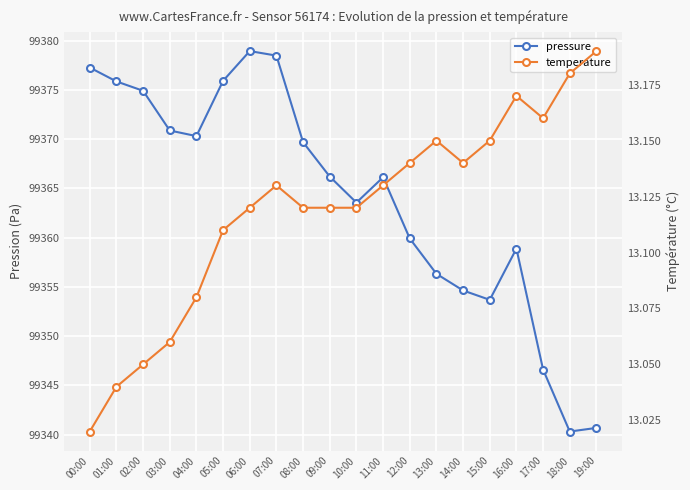

Does the chart have visible grid lines?

Yes